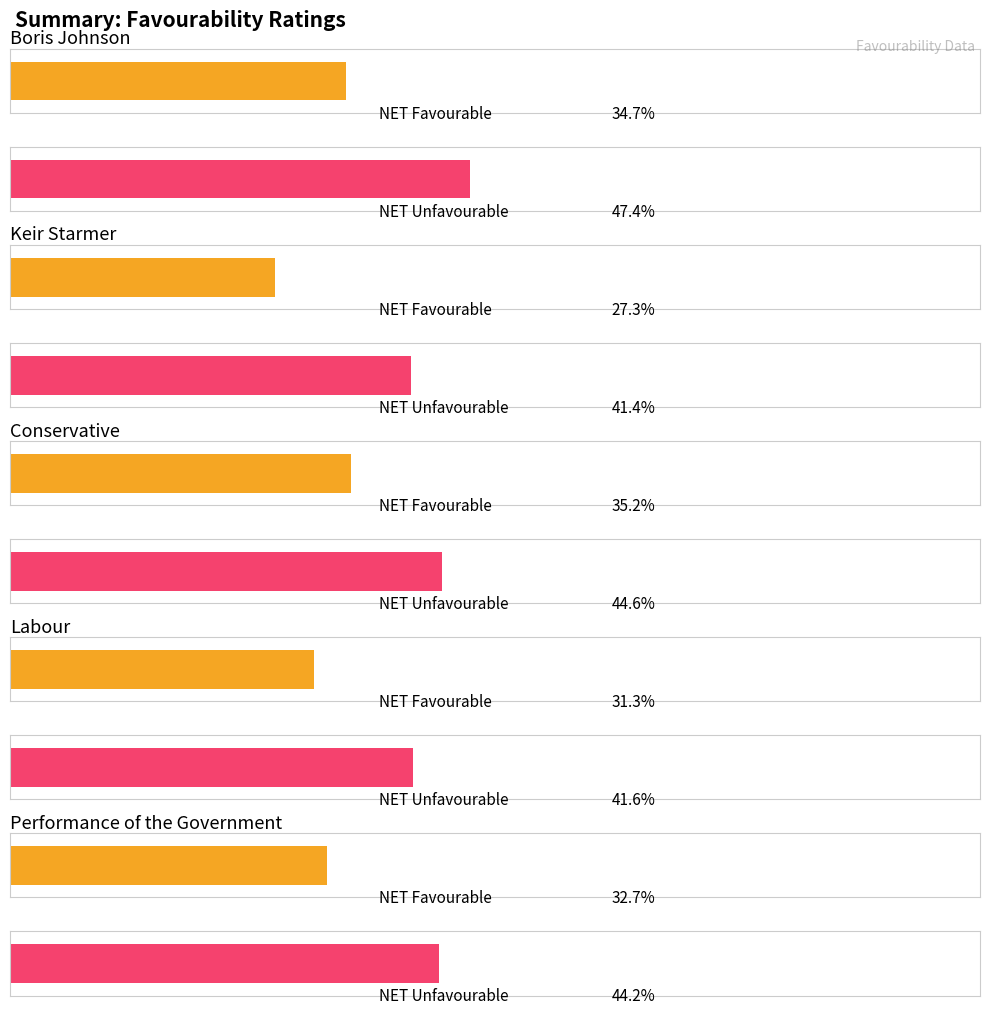

Between Conservative and Labour, which is larger?

Conservative